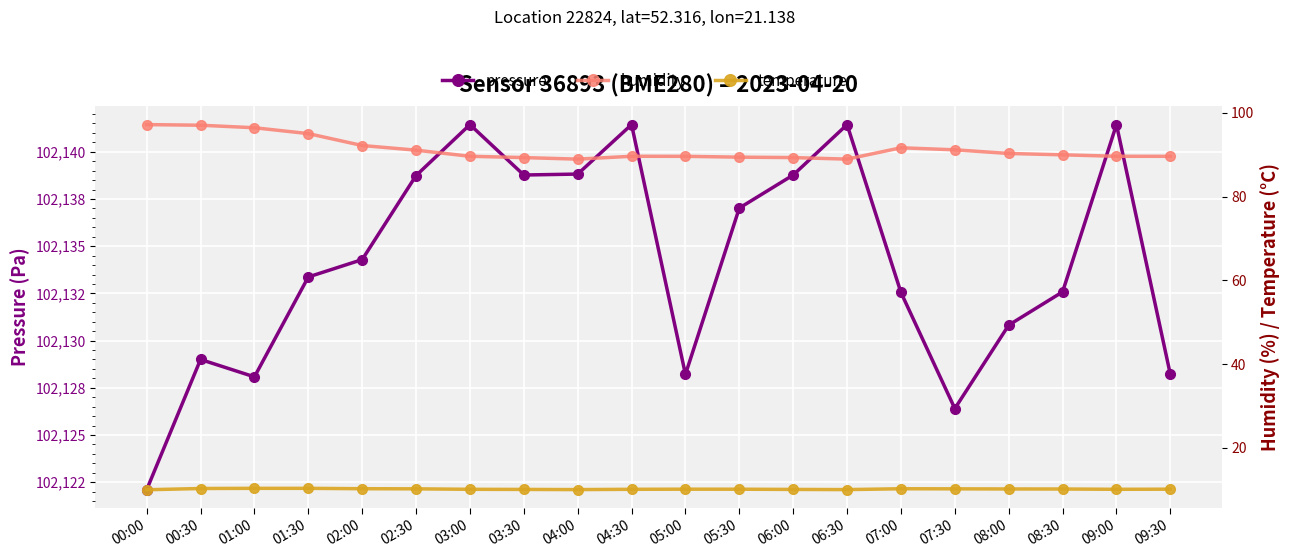

Read the pressure value at 04:00.

102138.8